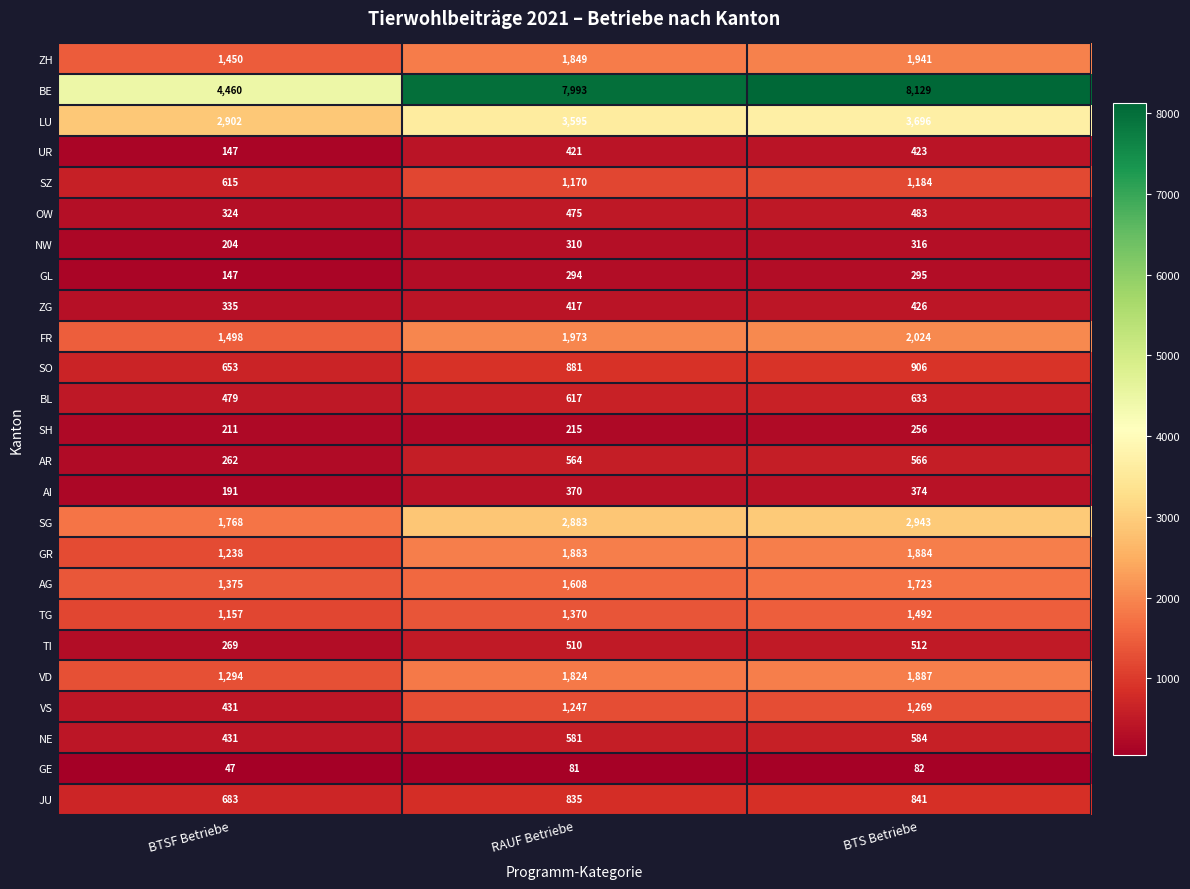

What is the sum of all SO values?

2440